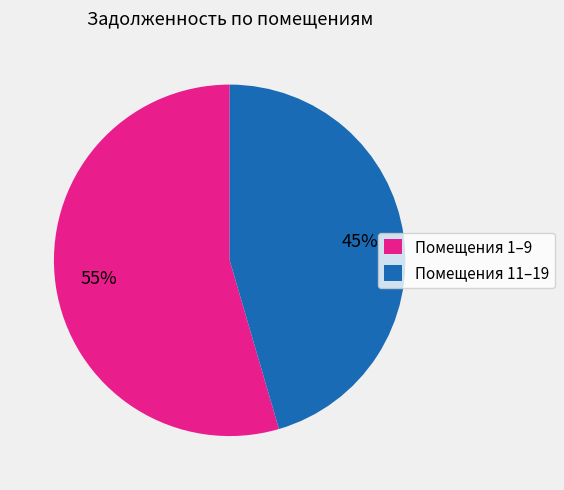

Which has a higher value, Помещения 11–19 or Помещения 1–9?

Помещения 1–9